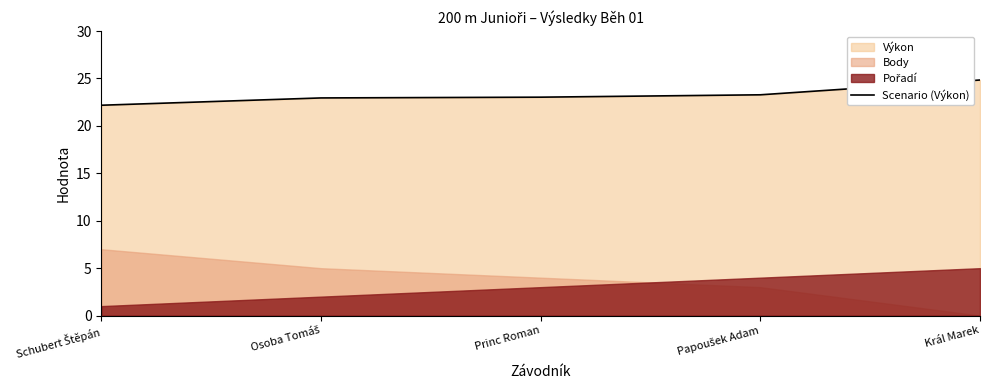

True or false: there are more than 1 points higher than both neighbors.

False